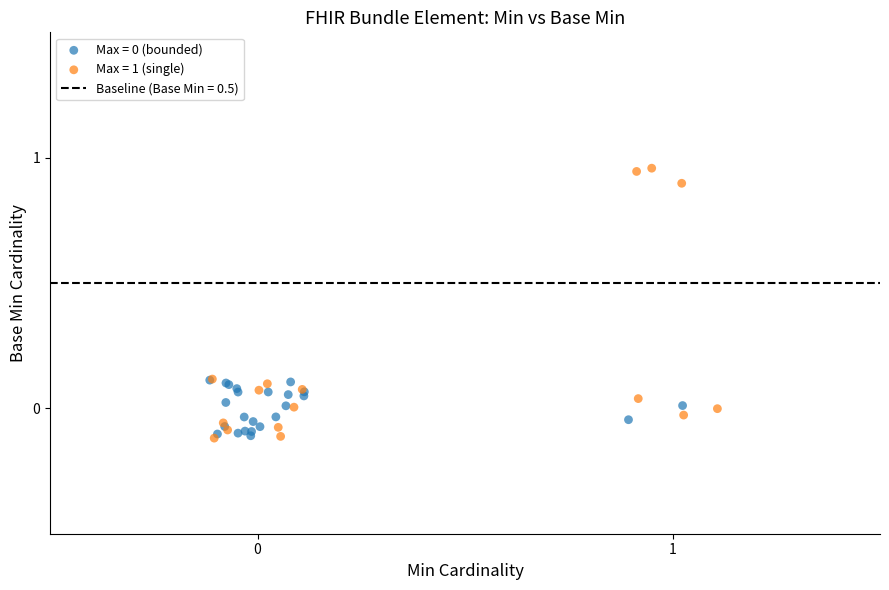

Which series reaches the maximum Y coordinate?

Max = 1 (single)